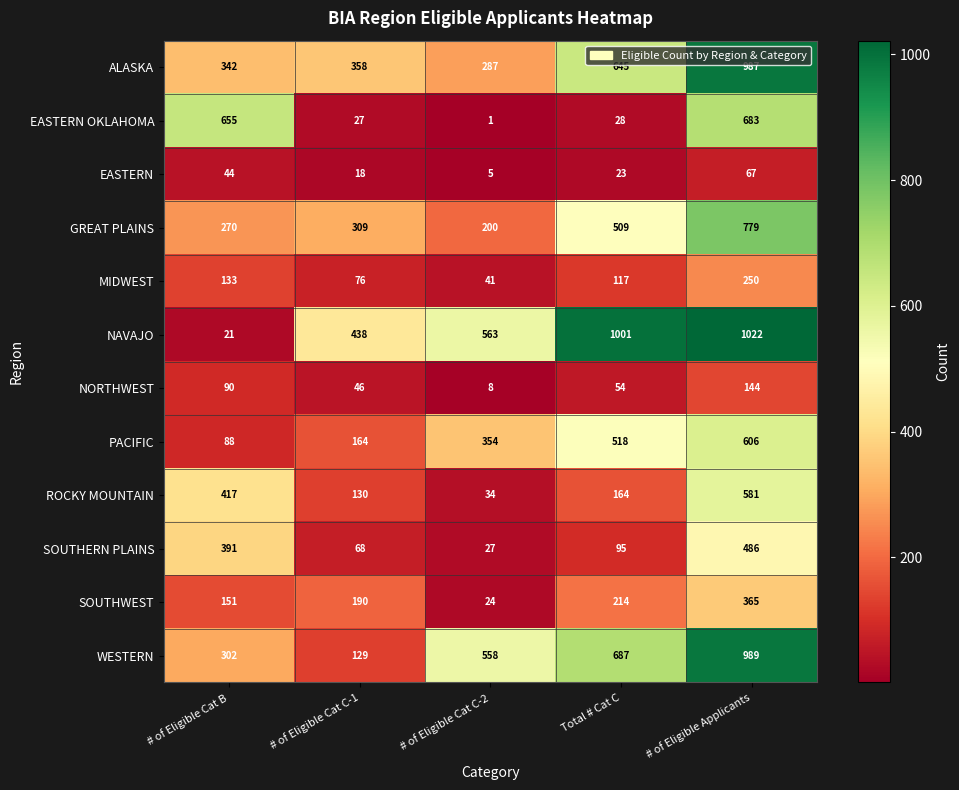

At # of Eligible Cat C-2, list the series in order from largest to smallest.

NAVAJO, WESTERN, PACIFIC, ALASKA, GREAT PLAINS, MIDWEST, ROCKY MOUNTAIN, SOUTHERN PLAINS, SOUTHWEST, NORTHWEST, EASTERN, EASTERN OKLAHOMA